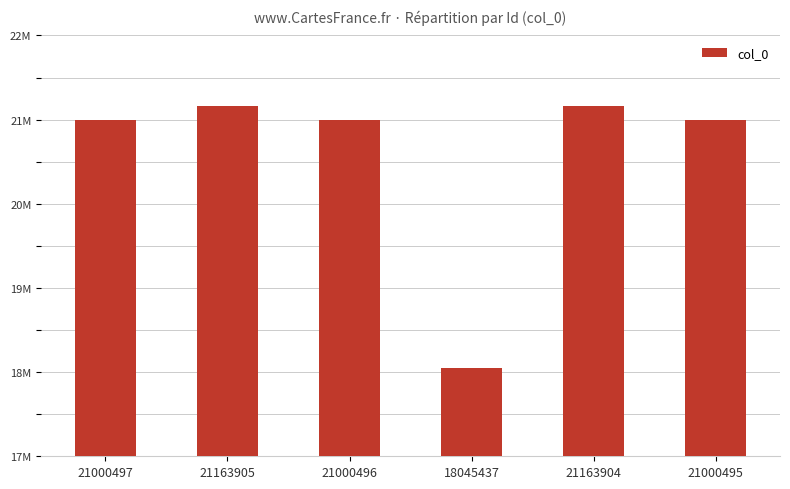

Where does the data first go above 21000497?

21163905